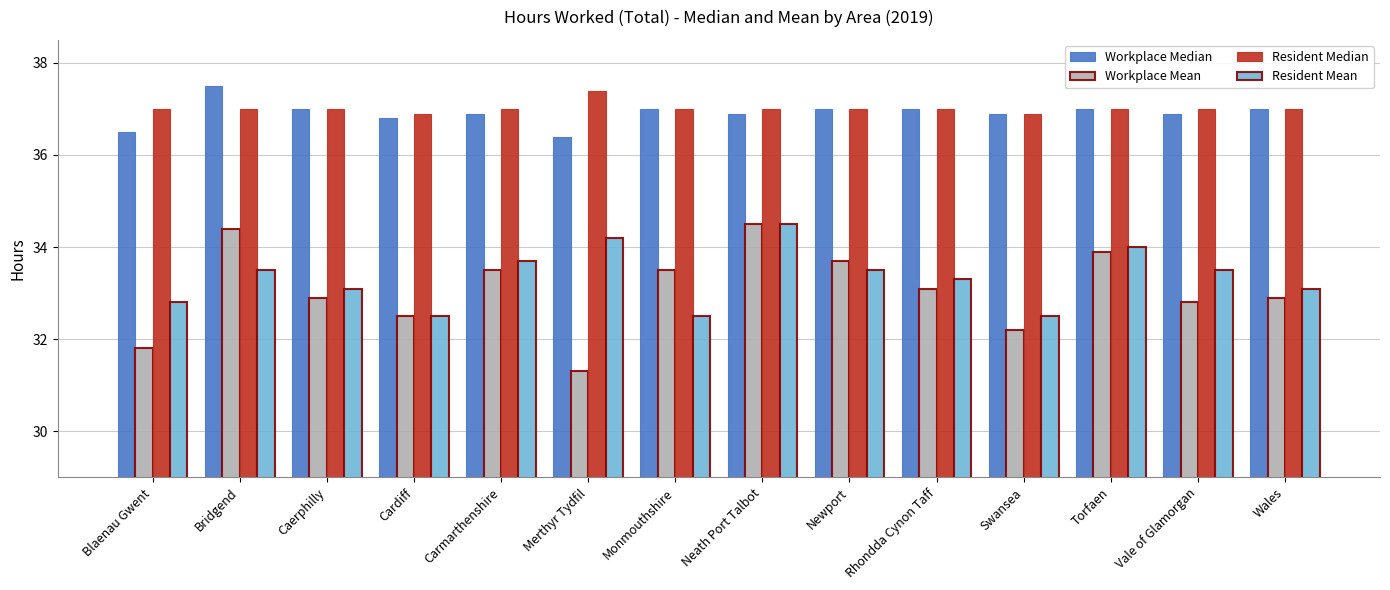

Reading right to left, list all the values displayed in this chart.

Workplace Median: Wales=37.0	Vale of Glamorgan=36.9	Torfaen=37.0	Swansea=36.9	Rhondda Cynon Taff=37.0	Newport=37.0	Neath Port Talbot=36.9	Monmouthshire=37.0	Merthyr Tydfil=36.4	Carmarthenshire=36.9	Cardiff=36.8	Caerphilly=37.0	Bridgend=37.5	Blaenau Gwent=36.5
Workplace Mean: Wales=32.9	Vale of Glamorgan=32.8	Torfaen=33.9	Swansea=32.2	Rhondda Cynon Taff=33.1	Newport=33.7	Neath Port Talbot=34.5	Monmouthshire=33.5	Merthyr Tydfil=31.3	Carmarthenshire=33.5	Cardiff=32.5	Caerphilly=32.9	Bridgend=34.4	Blaenau Gwent=31.8
Resident Median: Wales=37.0	Vale of Glamorgan=37.0	Torfaen=37.0	Swansea=36.9	Rhondda Cynon Taff=37.0	Newport=37.0	Neath Port Talbot=37.0	Monmouthshire=37.0	Merthyr Tydfil=37.4	Carmarthenshire=37.0	Cardiff=36.9	Caerphilly=37.0	Bridgend=37.0	Blaenau Gwent=37.0
Resident Mean: Wales=33.1	Vale of Glamorgan=33.5	Torfaen=34.0	Swansea=32.5	Rhondda Cynon Taff=33.3	Newport=33.5	Neath Port Talbot=34.5	Monmouthshire=32.5	Merthyr Tydfil=34.2	Carmarthenshire=33.7	Cardiff=32.5	Caerphilly=33.1	Bridgend=33.5	Blaenau Gwent=32.8